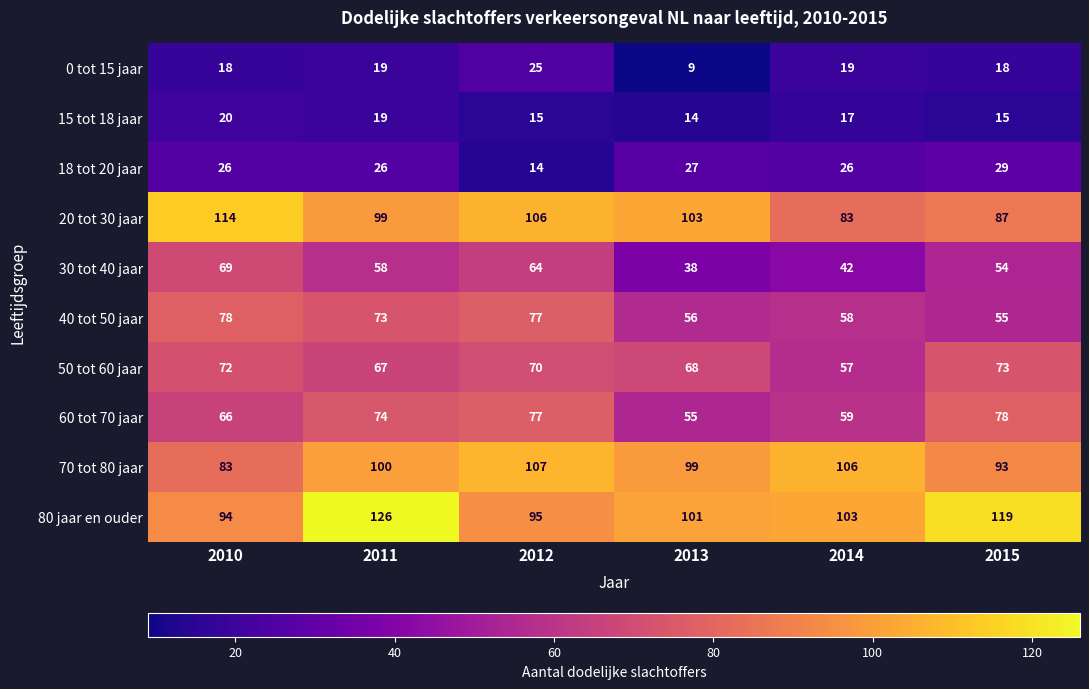

What is the difference between the 80 jaar en ouder values at 2010 and 2013?

7